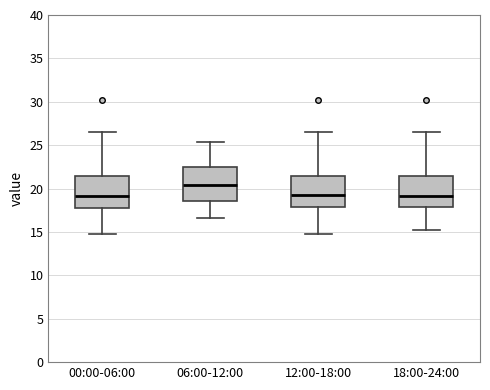

Reading left to right, transcribe this box plot: for each box, give where its median line is, the range the box spans, and where its two whiskers end, as read against the y-axis. The values are not printed on the chart, so give them approximately, as read against the axis.

00:00-06:00: median 19.0, box 17.5 to 21.5, whiskers 15.0 to 26.5
06:00-12:00: median 20.5, box 18.5 to 22.5, whiskers 16.5 to 25.5
12:00-18:00: median 19.5, box 18.0 to 21.5, whiskers 15.0 to 26.5
18:00-24:00: median 19.0, box 18.0 to 21.5, whiskers 15.0 to 26.5